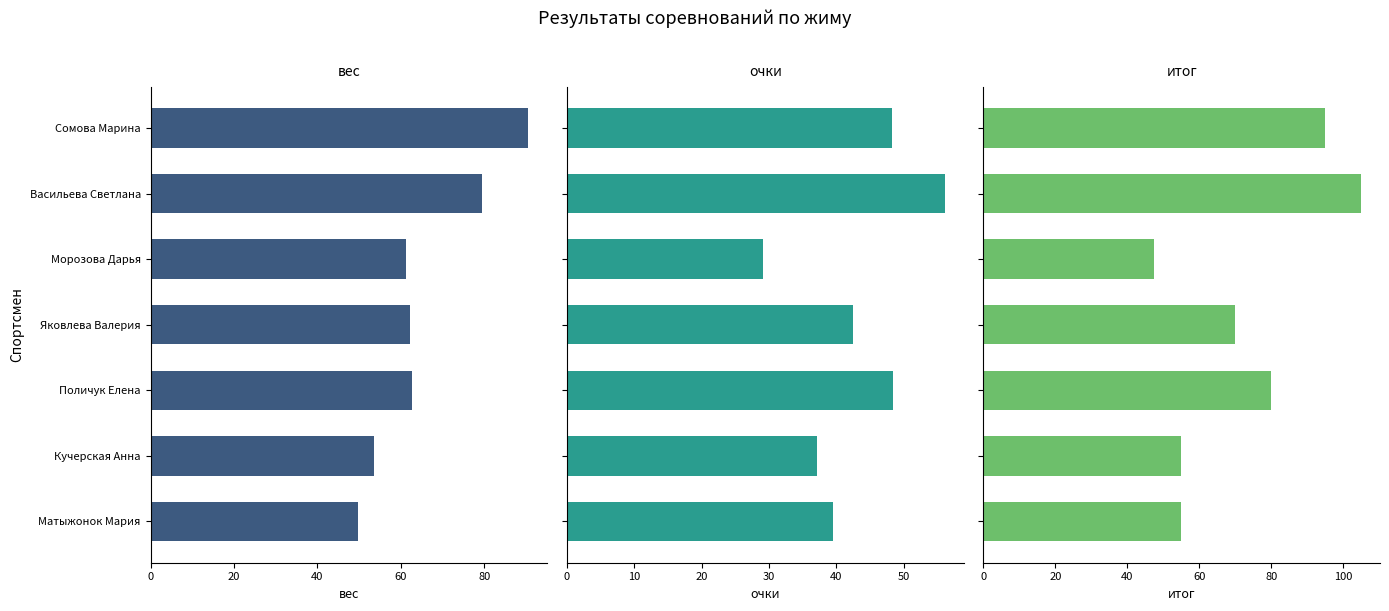

What is the difference between the second highest and minimum values in the итог series?

47.5